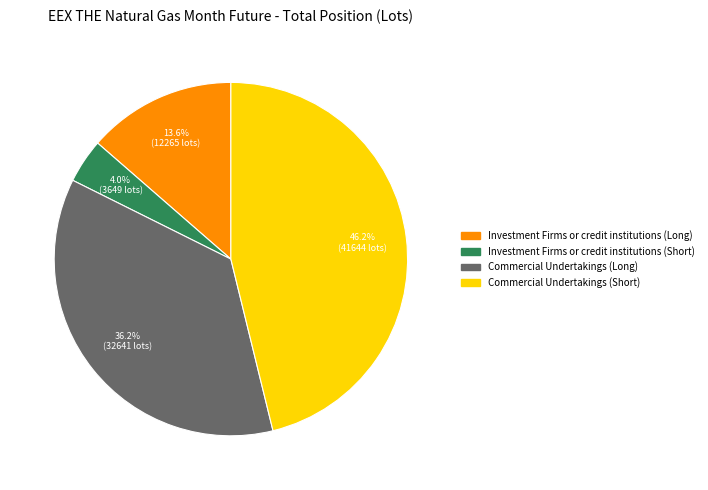

Is there any slice that represents more than half of the pie?

No